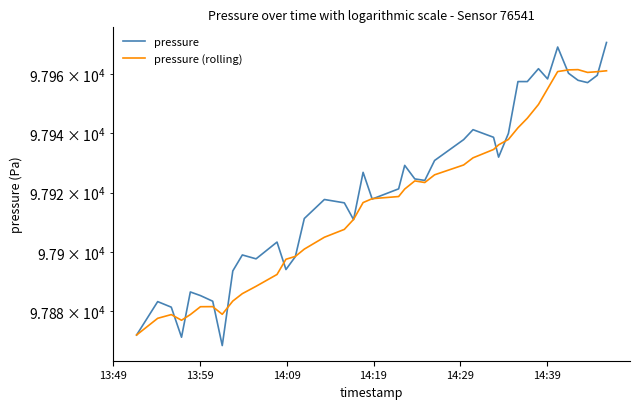

What is the difference between the second highest and second lowest values in the pressure (rolling) series?

84.4